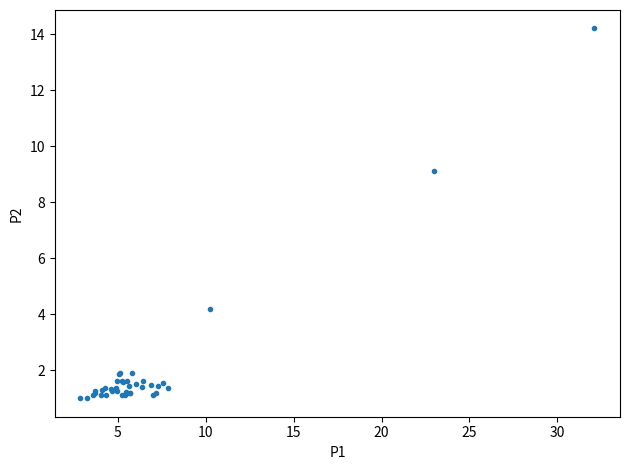

What Y value in the scatter plot is closest to 7?

9.1